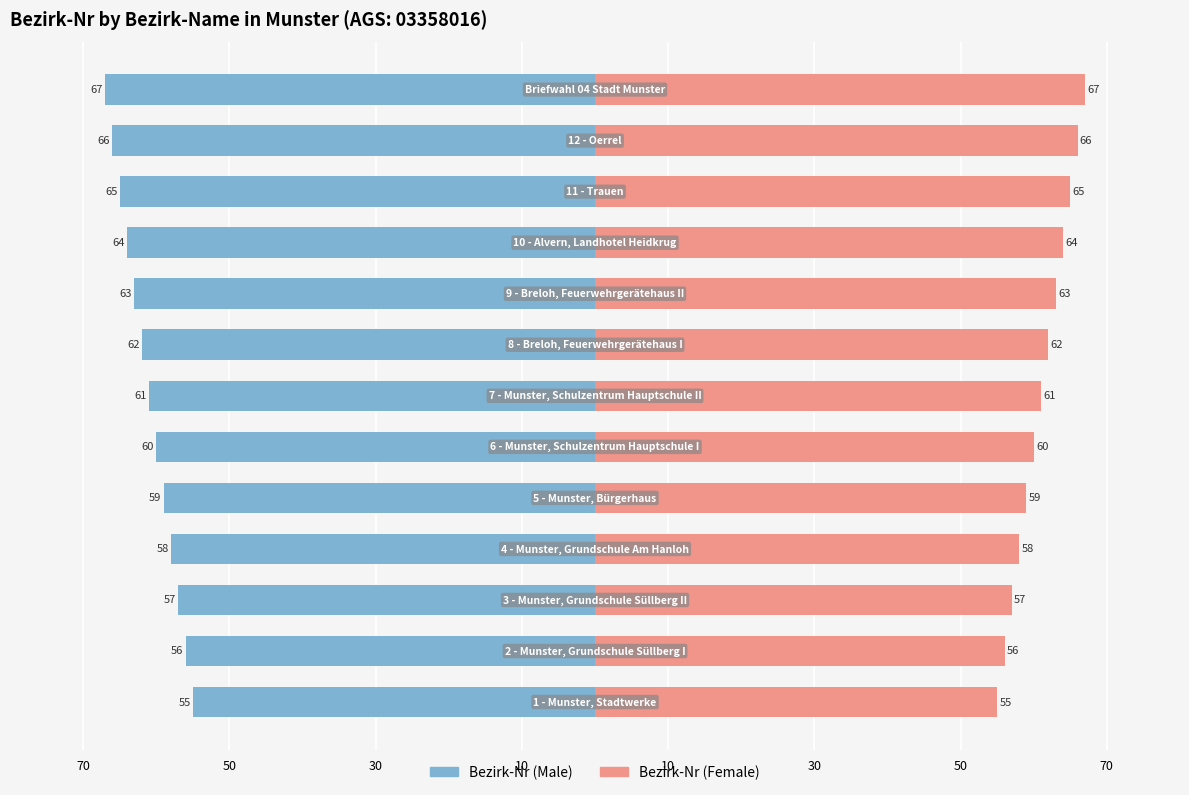

Rank the series at 10 from highest to lowest value.

Bezirk-Nr (Female), Bezirk-Nr (Male)